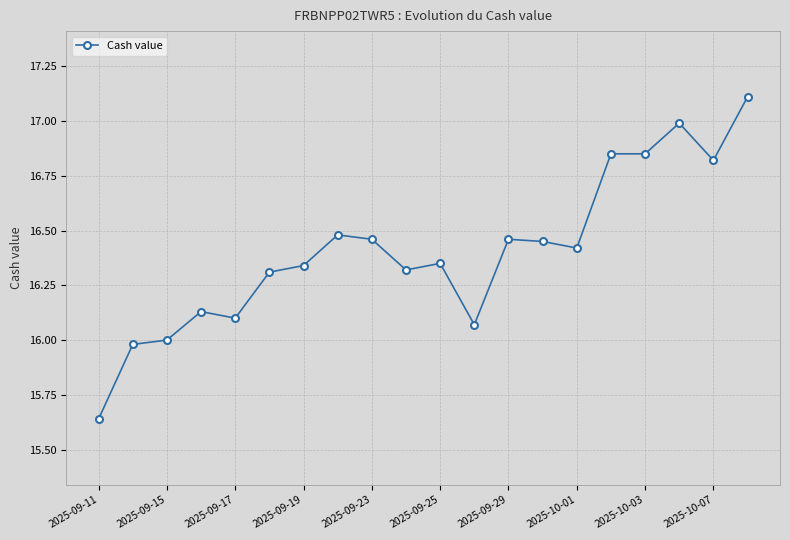

What is the value of the 20th point from the left?

17.1